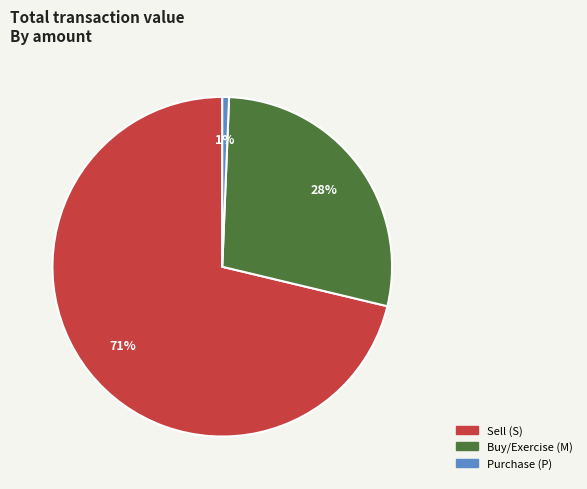

Is there a majority slice in this chart?

Yes